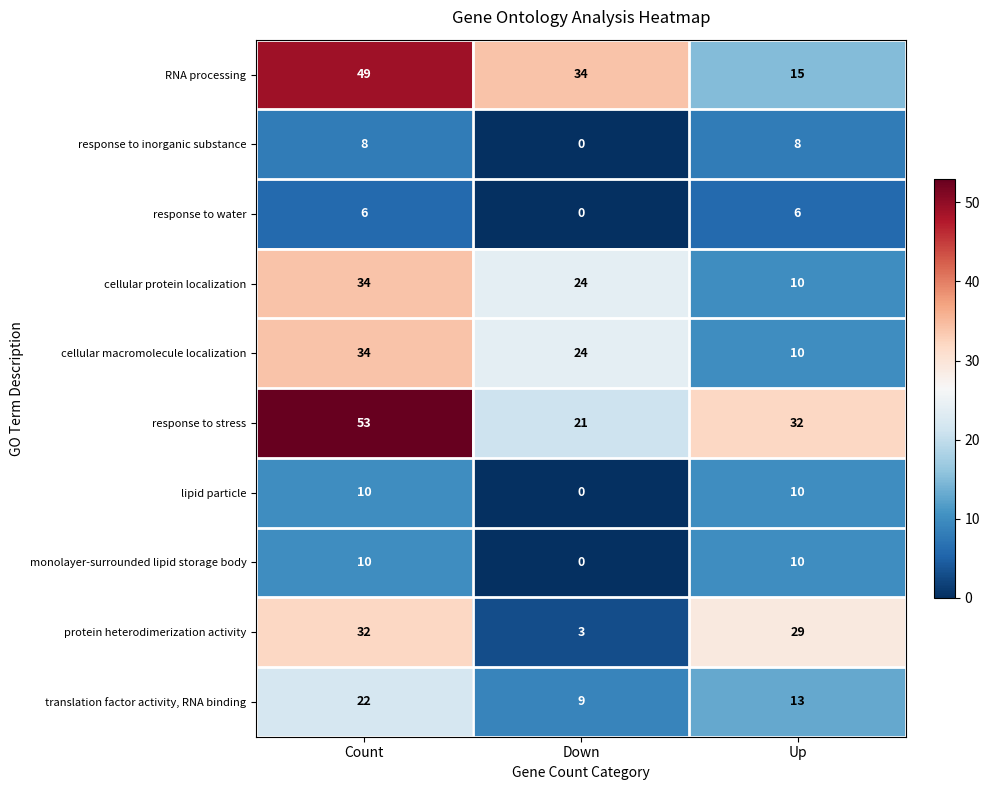

Which category has the lowest value across all series?

Down